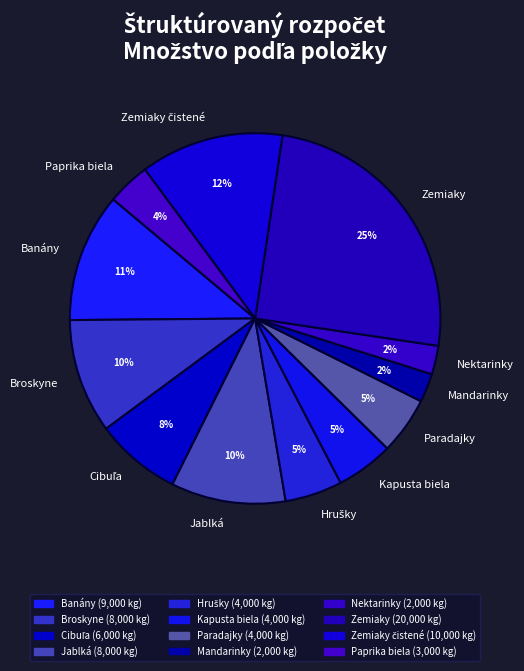

Is there a majority slice in this chart?

No